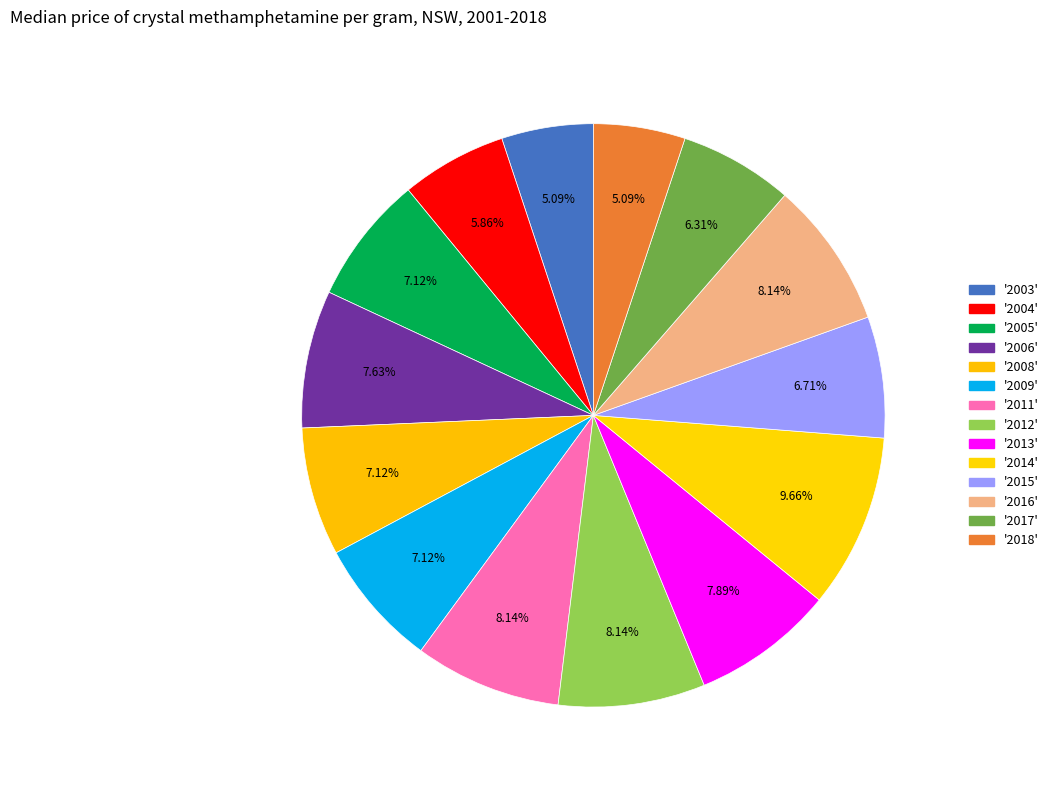

Count the number of slices in the pie.

14